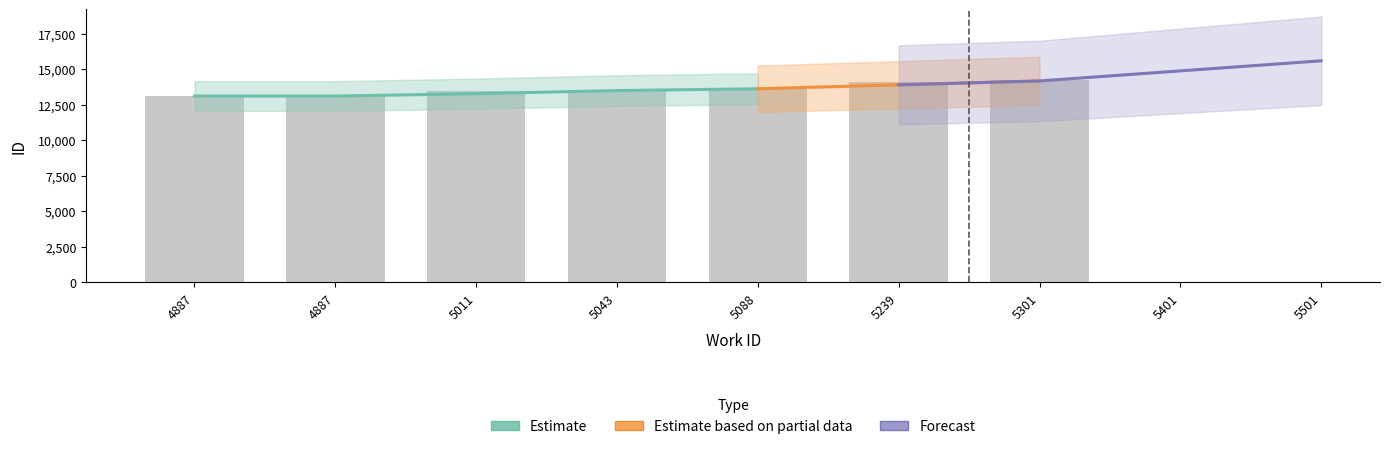

What is the change in value from 5088 to 5301?

+545